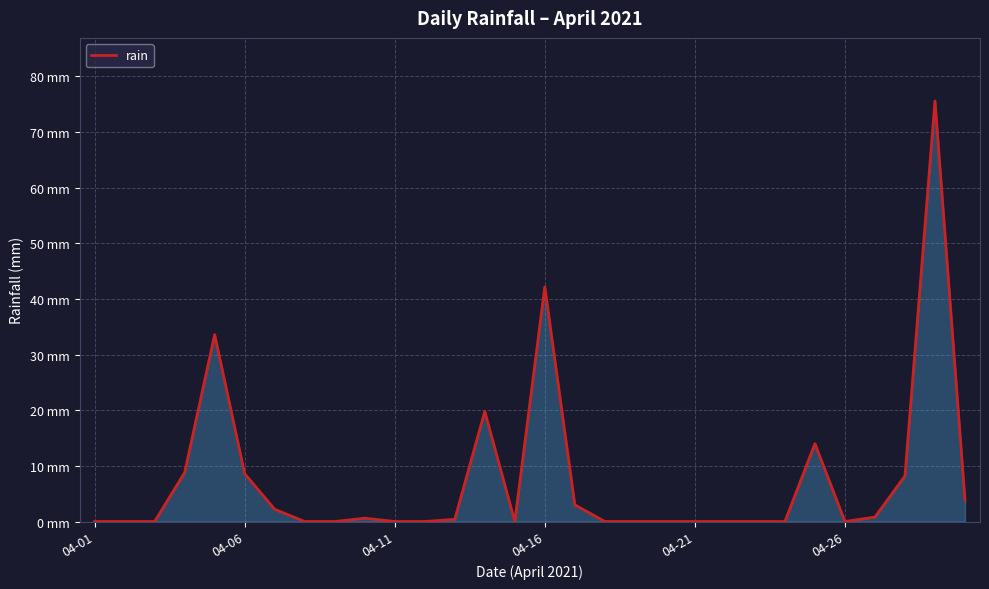

Is this an area chart (filled region under the line)?

Yes